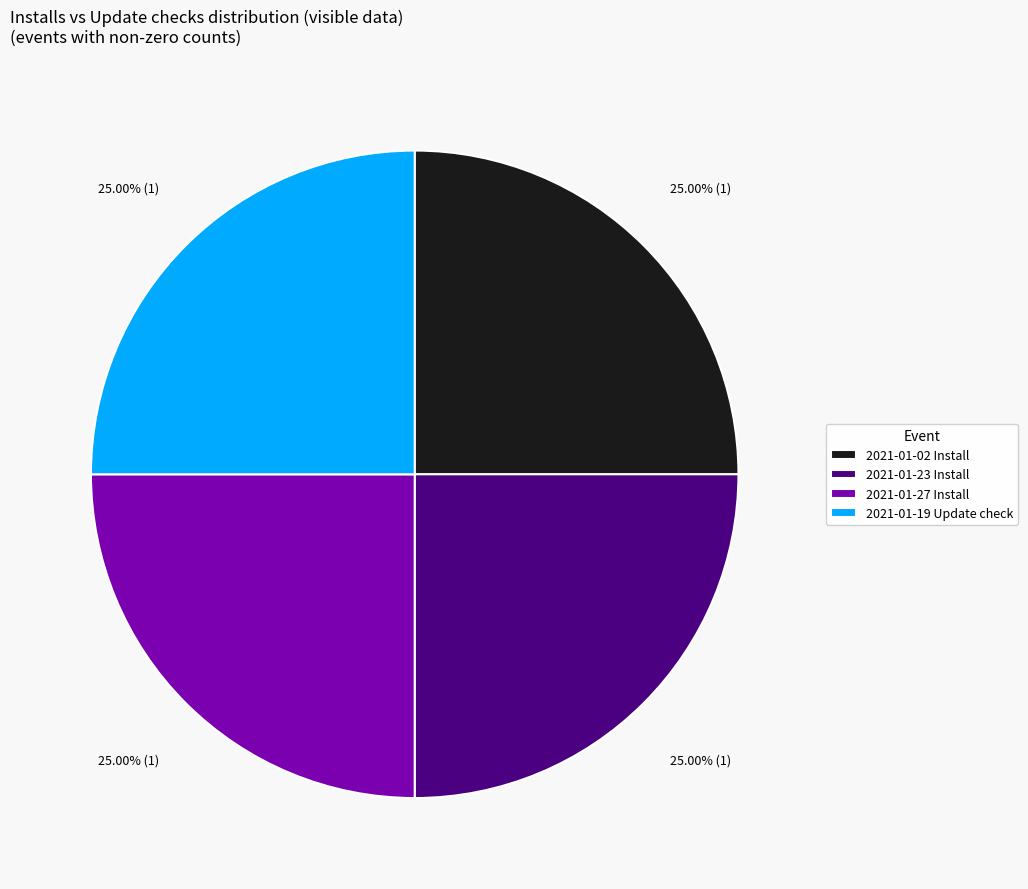

Is there any slice that represents more than half of the pie?

No